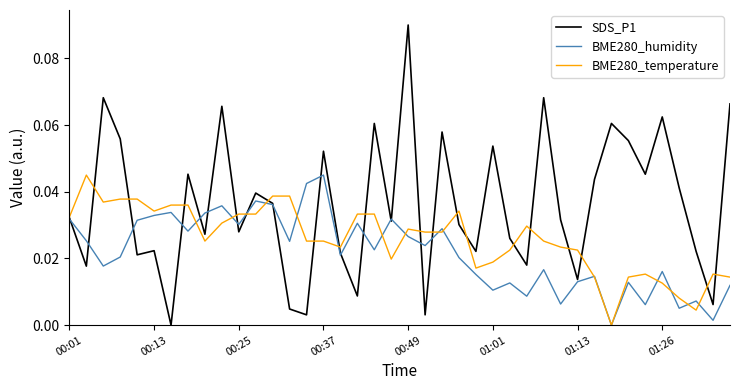

How many values in BME280_humidity are above zero?

39